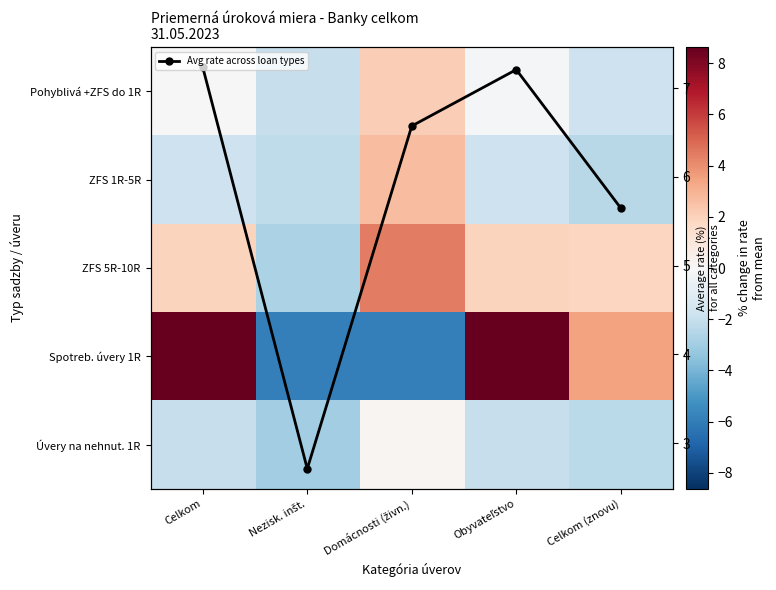

What is the greatest value displayed?

8.6